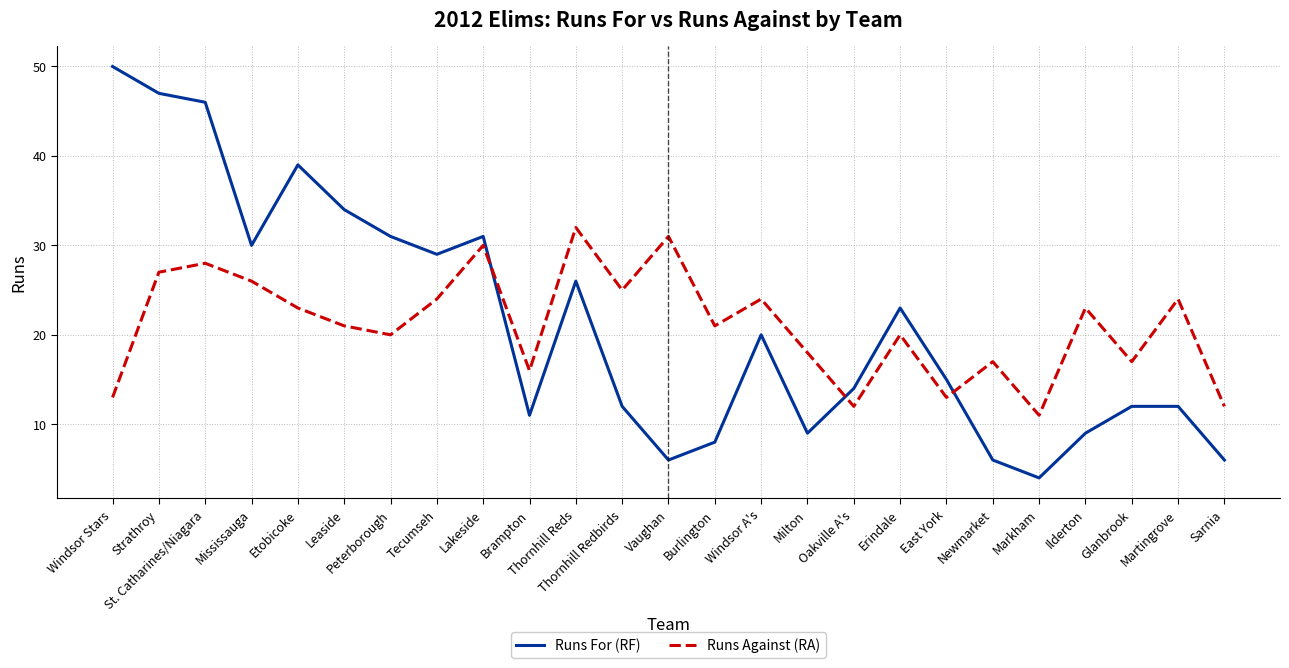

Where do Runs Against (RA) and Runs For (RF) first cross each other?

Lakeside and Brampton